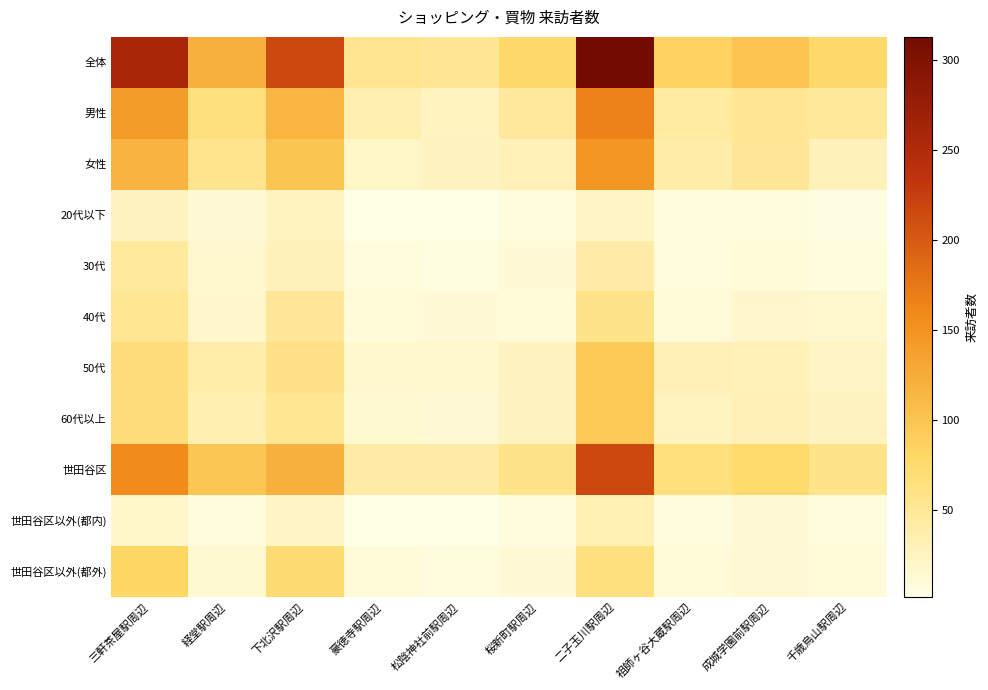

Reading left to right, extract all data points from this chart.

全体: 三軒茶屋駅周辺=259	経堂駅周辺=121	下北沢駅周辺=216	豪徳寺駅周辺=55	松陰神社前駅周辺=51	桜新町駅周辺=78	二子玉川駅周辺=313	祖師ヶ谷大蔵駅周辺=85	成城学園前駅周辺=101	千歳烏山駅周辺=78
男性: 三軒茶屋駅周辺=141	経堂駅周辺=65	下北沢駅周辺=116	豪徳寺駅周辺=34	松陰神社前駅周辺=26	桜新町駅周辺=47	二子玉川駅周辺=166	祖師ヶ谷大蔵駅周辺=45	成城学園前駅周辺=51	千歳烏山駅周辺=49
女性: 三軒茶屋駅周辺=118	経堂駅周辺=56	下北沢駅周辺=100	豪徳寺駅周辺=21	松陰神社前駅周辺=25	桜新町駅周辺=31	二子玉川駅周辺=147	祖師ヶ谷大蔵駅周辺=40	成城学園前駅周辺=50	千歳烏山駅周辺=29
20代以下: 三軒茶屋駅周辺=24	経堂駅周辺=13	下北沢駅周辺=26	豪徳寺駅周辺=3	松陰神社前駅周辺=2	桜新町駅周辺=7	二子玉川駅周辺=23	祖師ヶ谷大蔵駅周辺=7	成城学園前駅周辺=9	千歳烏山駅周辺=5
30代: 三軒茶屋駅周辺=46	経堂駅周辺=16	下北沢駅周辺=28	豪徳寺駅周辺=9	松陰神社前駅周辺=6	桜新町駅周辺=12	二子玉川駅周辺=41	祖師ヶ谷大蔵駅周辺=9	成城学園前駅周辺=11	千歳烏山駅周辺=9
40代: 三軒茶屋駅周辺=53	経堂駅周辺=19	下北沢駅周辺=50	豪徳寺駅周辺=11	松陰神社前駅周辺=12	桜新町駅周辺=10	二子玉川駅周辺=58	祖師ヶ谷大蔵駅周辺=11	成城学園前駅周辺=18	千歳烏山駅周辺=16
50代: 三軒茶屋駅周辺=68	経堂駅周辺=39	下北沢駅周辺=60	豪徳寺駅周辺=17	松陰神社前駅周辺=17	桜新町駅周辺=24	二子玉川駅周辺=95	祖師ヶ谷大蔵駅周辺=32	成城学園前駅周辺=31	千歳烏山駅周辺=23
60代以上: 三軒茶屋駅周辺=68	経堂駅周辺=34	下北沢駅周辺=52	豪徳寺駅周辺=15	松陰神社前駅周辺=14	桜新町駅周辺=25	二子玉川駅周辺=96	祖師ヶ谷大蔵駅周辺=26	成城学園前駅周辺=32	千歳烏山駅周辺=25
世田谷区: 三軒茶屋駅周辺=158	経堂駅周辺=98	下北沢駅周辺=121	豪徳寺駅周辺=42	松陰神社前駅周辺=42	桜新町駅周辺=58	二子玉川駅周辺=216	祖師ヶ谷大蔵駅周辺=67	成城学園前駅周辺=75	千歳烏山駅周辺=59
世田谷区以外(都内): 三軒茶屋駅周辺=20	経堂駅周辺=8	下北沢駅周辺=23	豪徳寺駅周辺=3	松陰神社前駅周辺=2	桜新町駅周辺=8	二子玉川駅周辺=33	祖師ヶ谷大蔵駅周辺=7	成城学園前駅周辺=12	千歳烏山駅周辺=8
世田谷区以外(都外): 三軒茶屋駅周辺=81	経堂駅周辺=15	下北沢駅周辺=72	豪徳寺駅周辺=10	松陰神社前駅周辺=7	桜新町駅周辺=12	二子玉川駅周辺=64	祖師ヶ谷大蔵駅周辺=11	成城学園前駅周辺=14	千歳烏山駅周辺=11